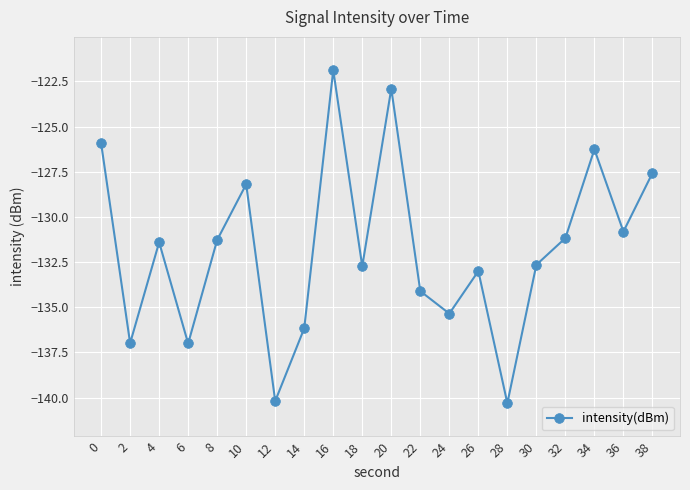

True or false: the data shows -219.0 at 26.

False